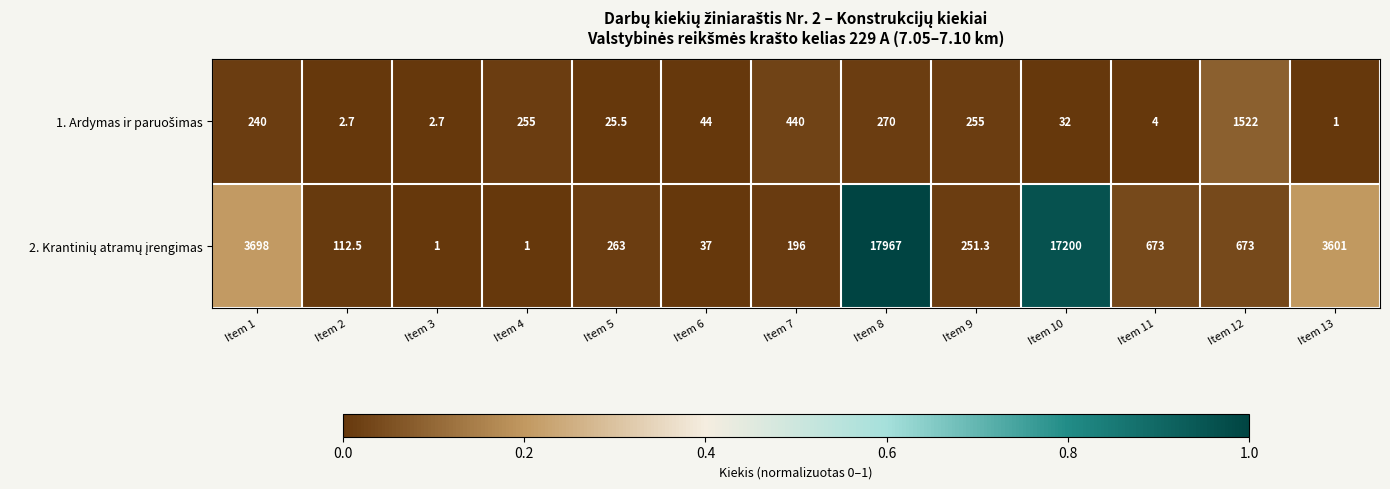

What is the spread (max minus min) of values at Item 9?

3.7